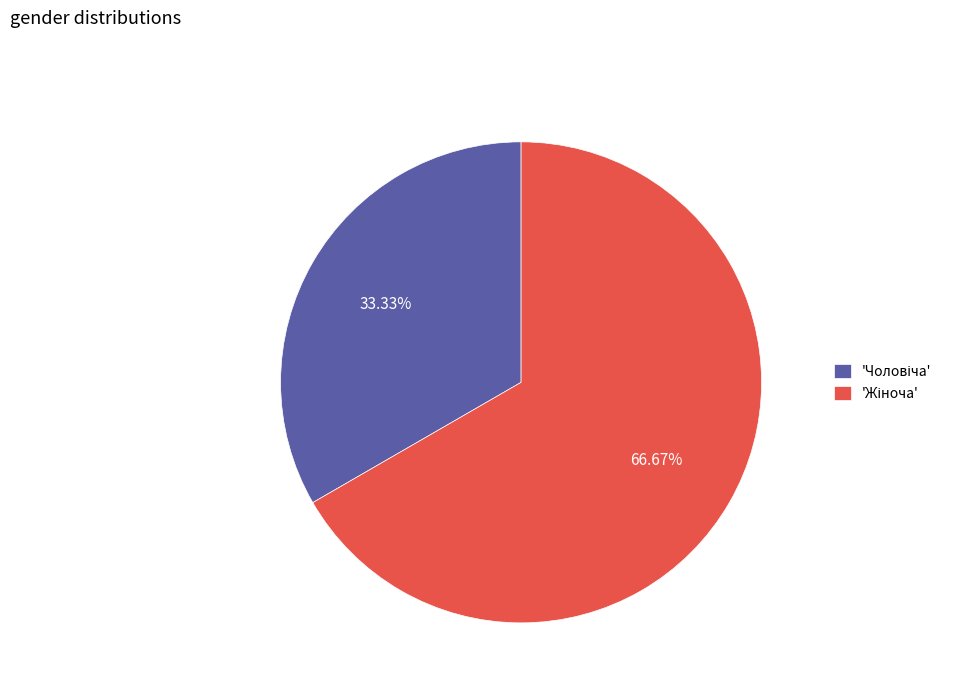

Is there a majority slice in this chart?

Yes